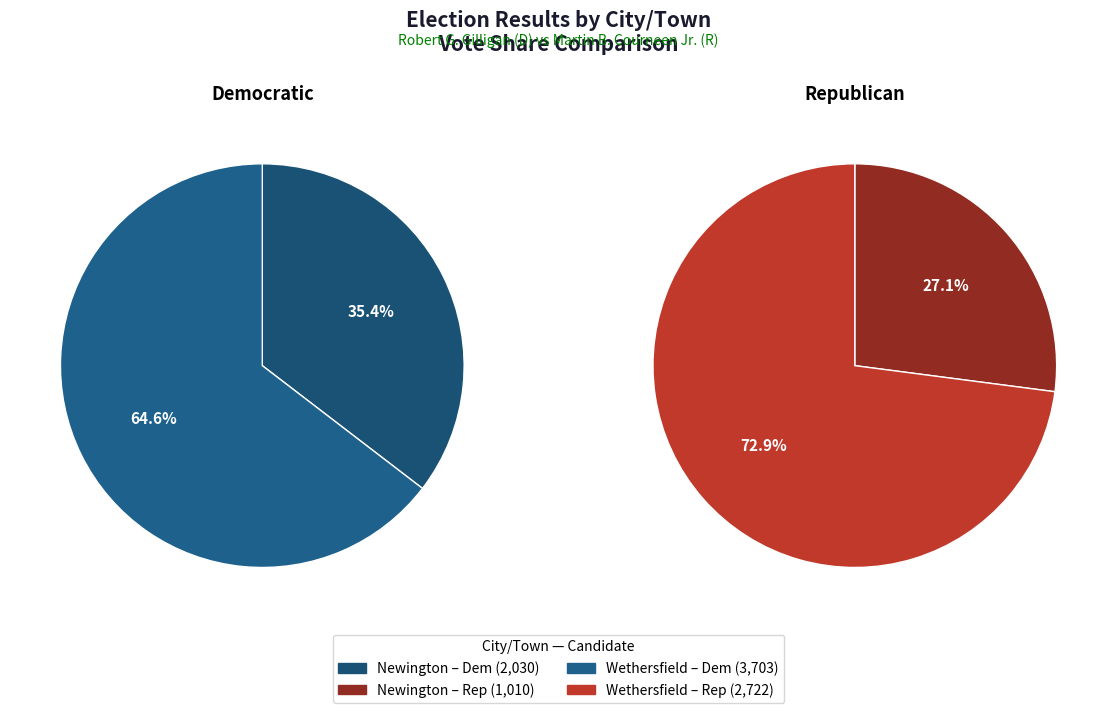

The Wethersfield slice represents 73% of the pie. True or false?

True